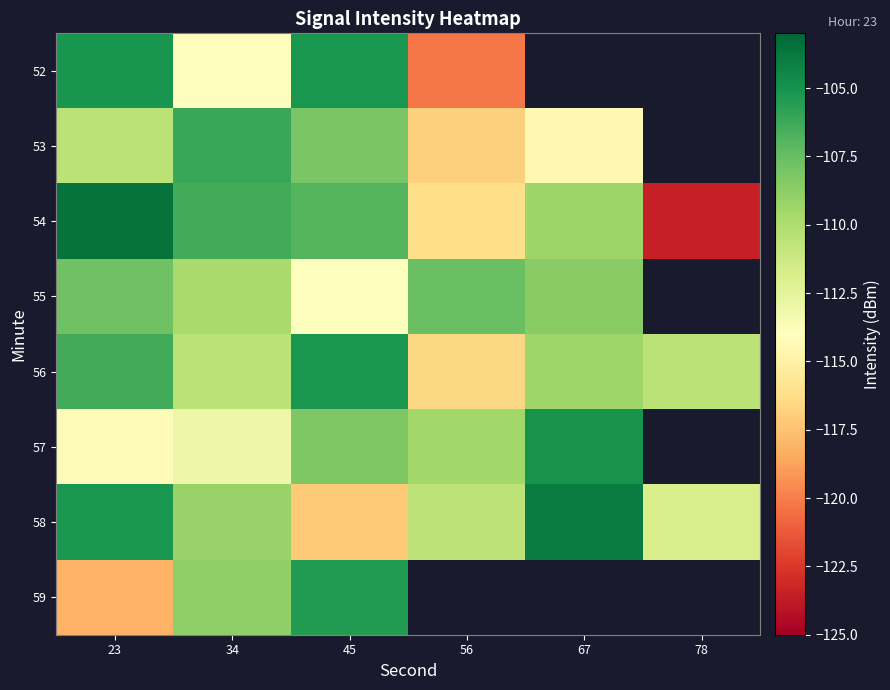

The 55 series shows -107.6 at 56. True or false?

True